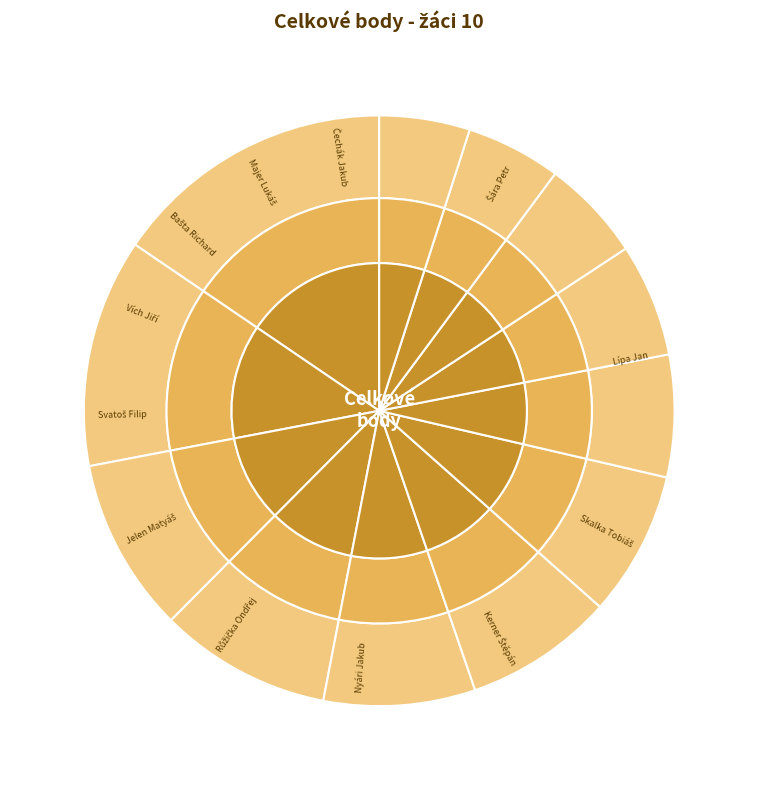

How many segments does this pie chart have?

12